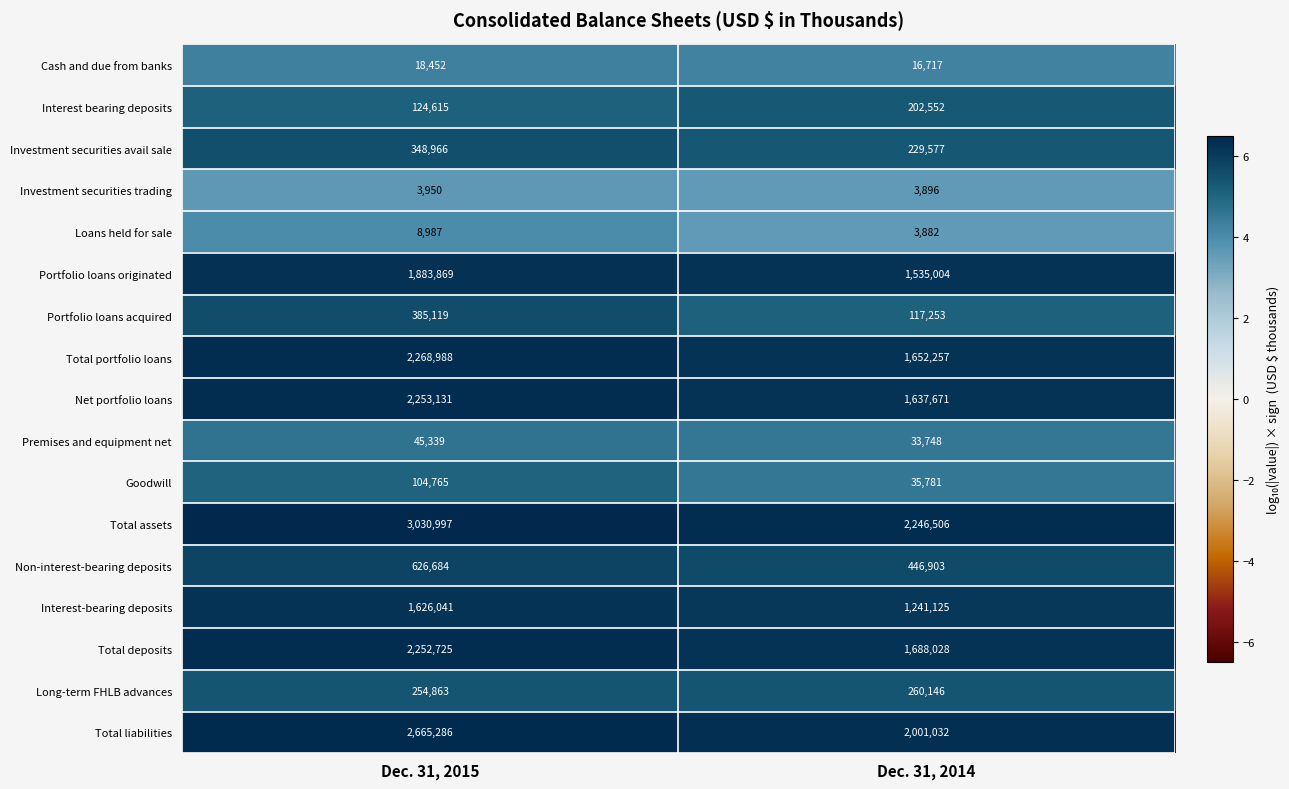

Which series has the largest total across all categories?

Total assets